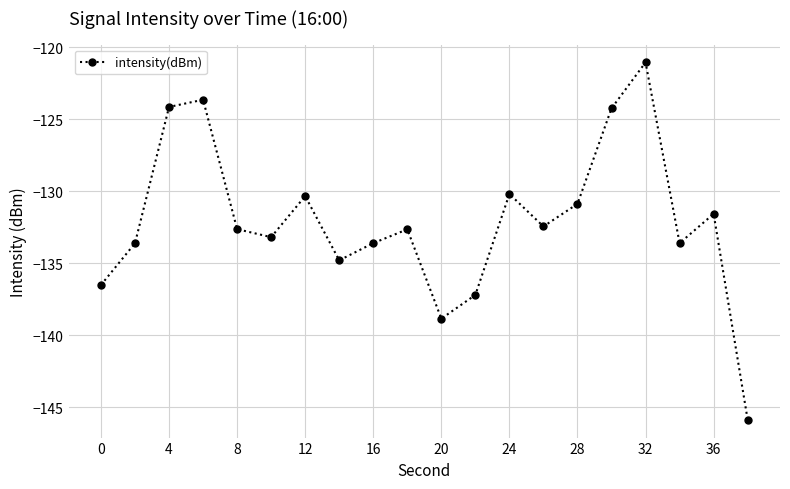

What is the greatest value displayed?

-121.0